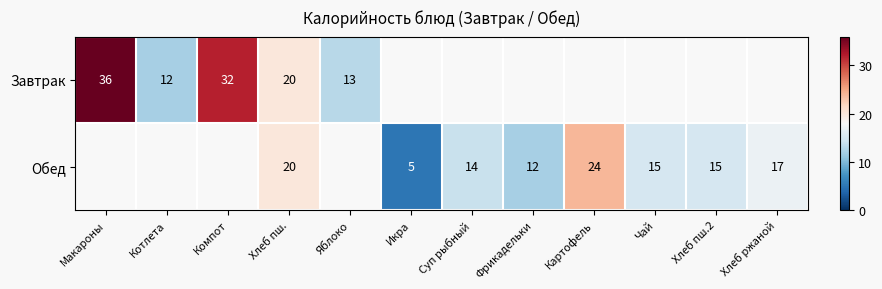

At which category is the sum across all series the highest?

Хлеб пш.